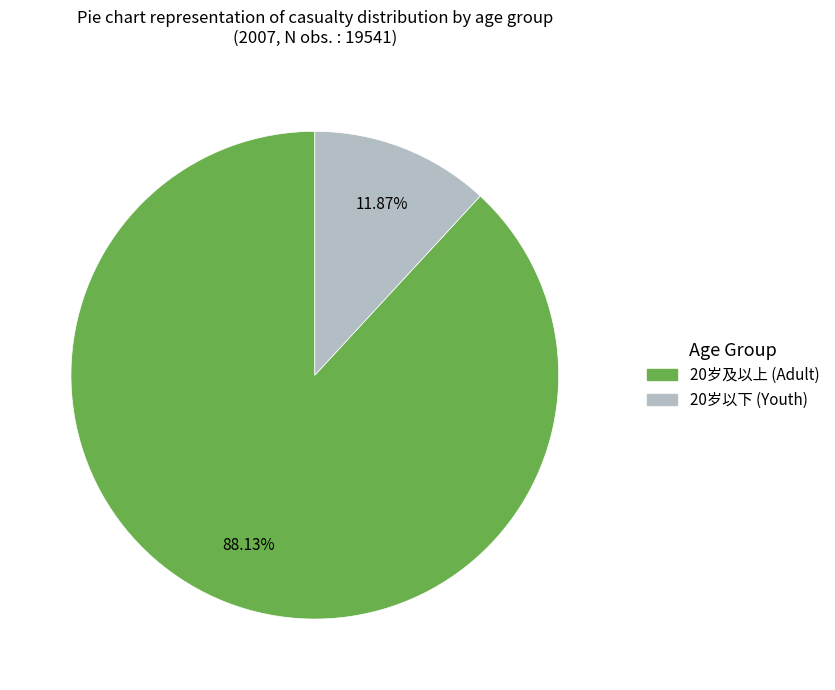

Does any single category account for the majority?

Yes